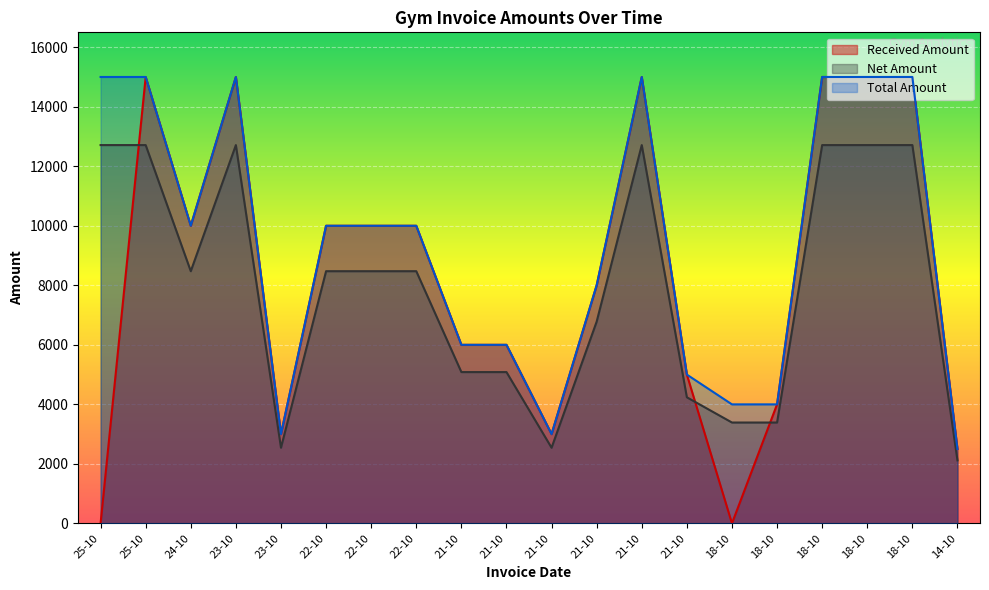

What is the label of the 10th point from the left?

21-10